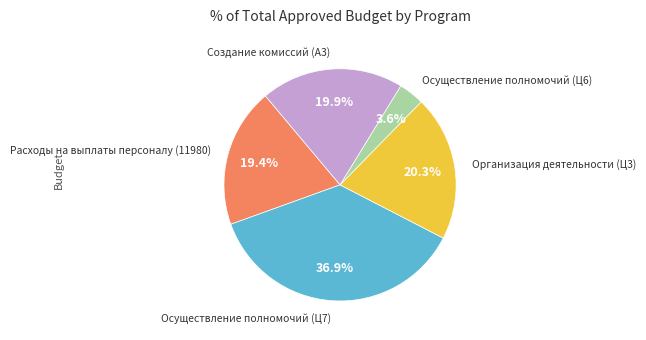

Does any single category account for the majority?

No